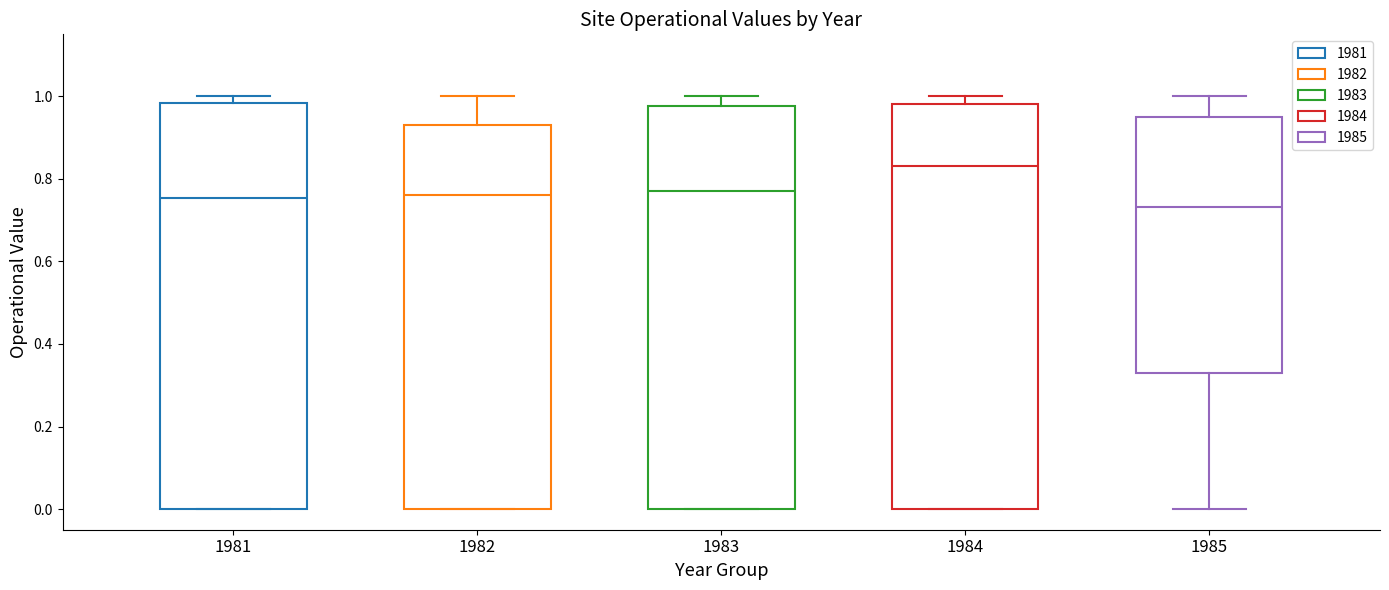

Reading left to right, transcribe this box plot: for each box, give where its median line is, the range the box spans, and where its two whiskers end, as read against the y-axis. The values are not printed on the chart, so give them approximately, as read against the axis.

1981: median 0.76, box 0.00 to 0.98, whiskers 0.00 to 1.00
1982: median 0.76, box 0.00 to 0.94, whiskers 0.00 to 1.00
1983: median 0.78, box 0.00 to 0.98, whiskers 0.00 to 1.00
1984: median 0.84, box 0.00 to 0.98, whiskers 0.00 to 1.00
1985: median 0.74, box 0.32 to 0.94, whiskers 0.00 to 1.00